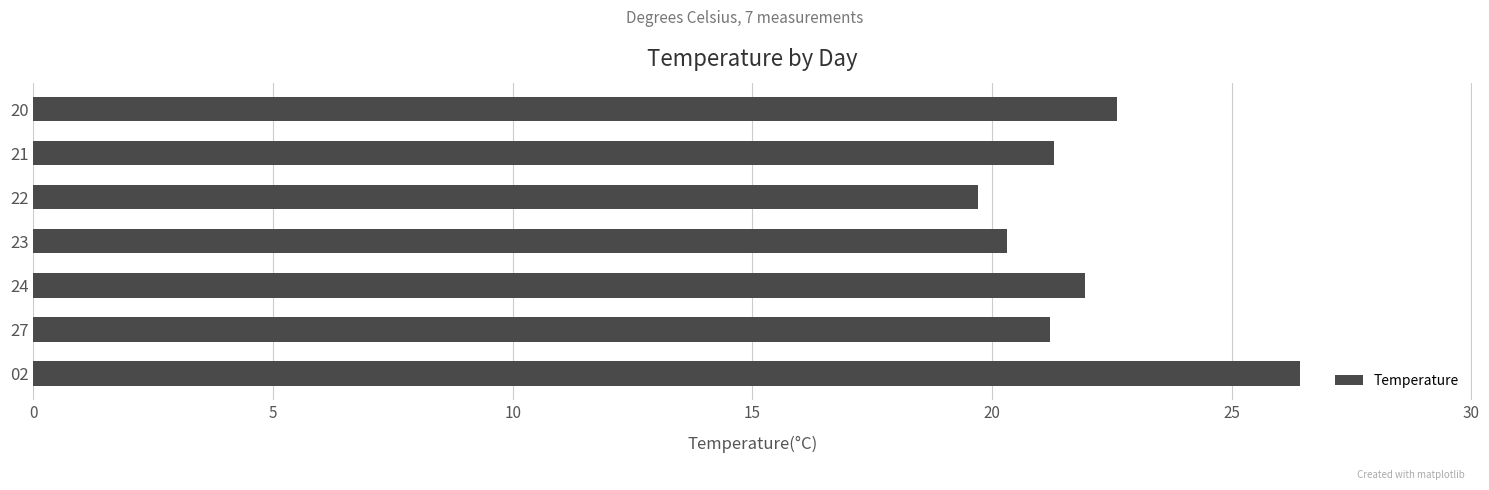

What is the sum of the values at 23 and 02?

46.7